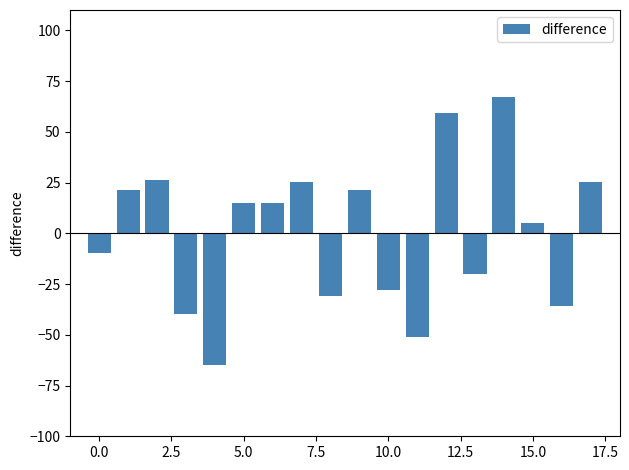

What is the difference between the maximum and minimum values?

132.0